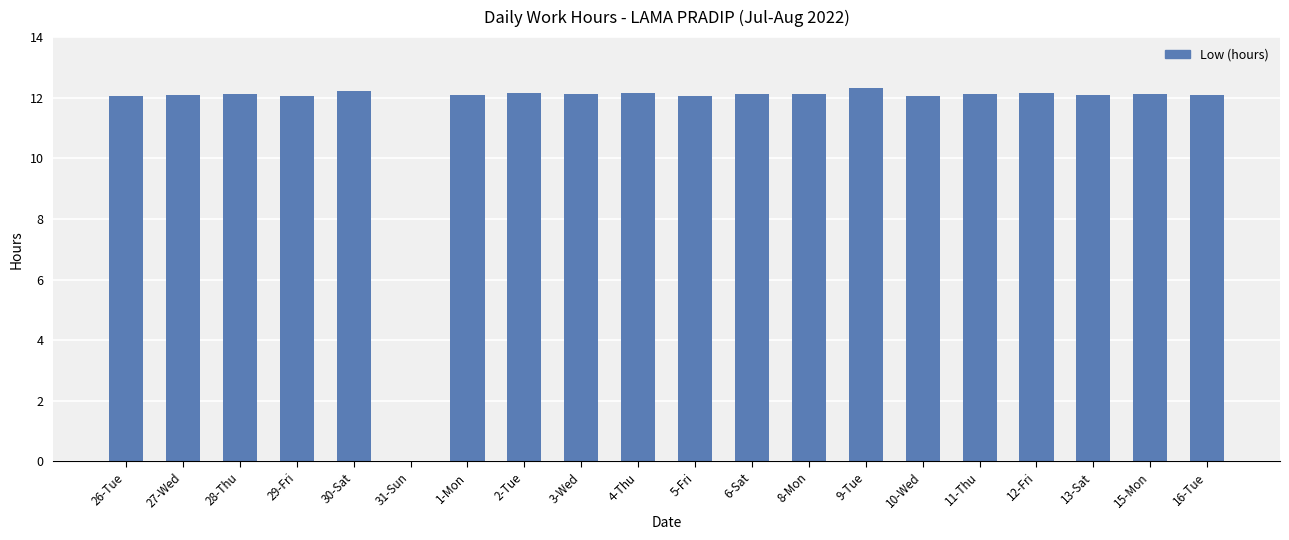

What is the sum of all values?

230.3